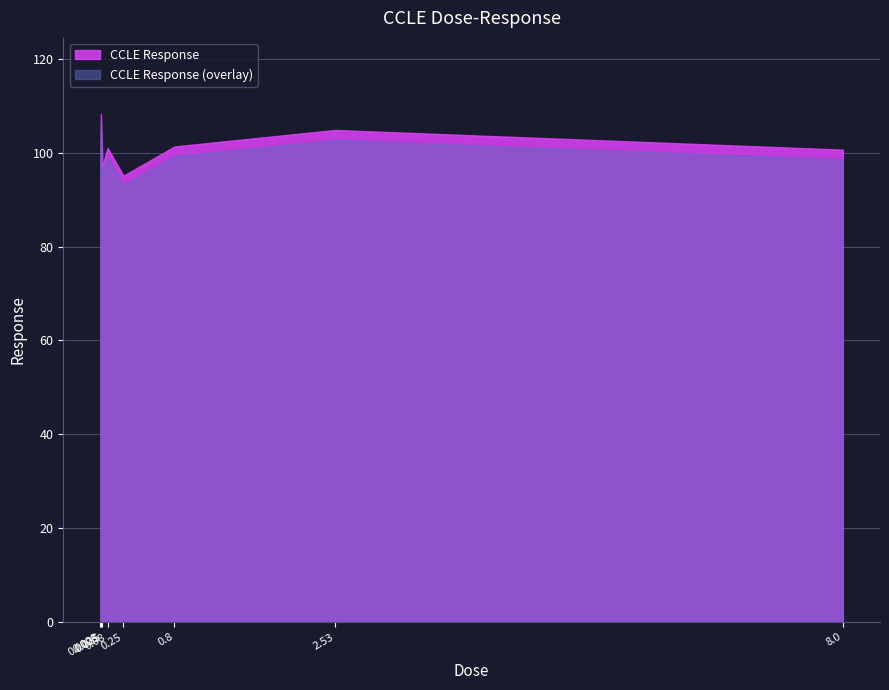

Is it true that the value at 2.53 is 104.8?

True